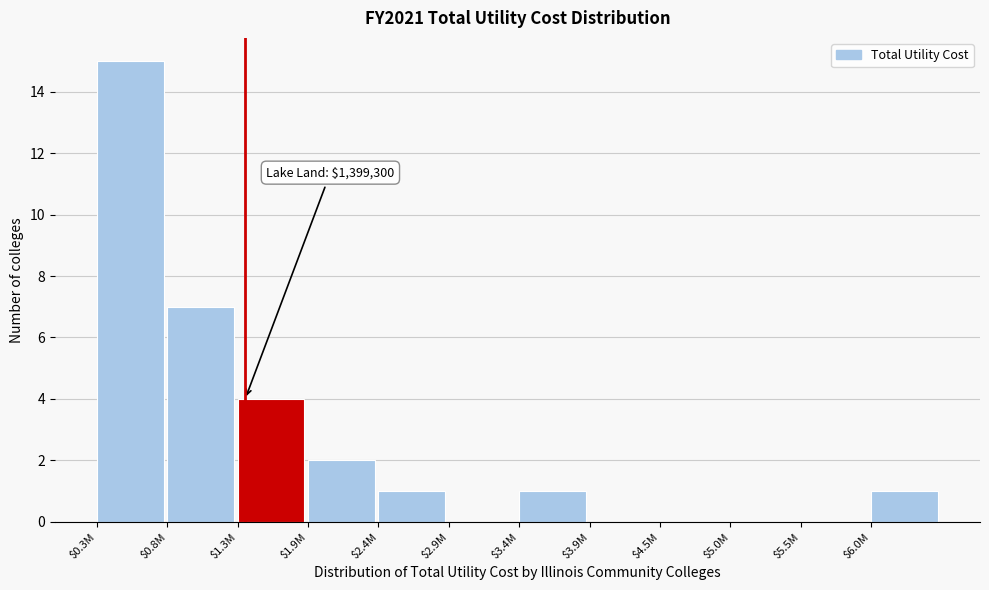

What is the maximum value shown in the chart?

15